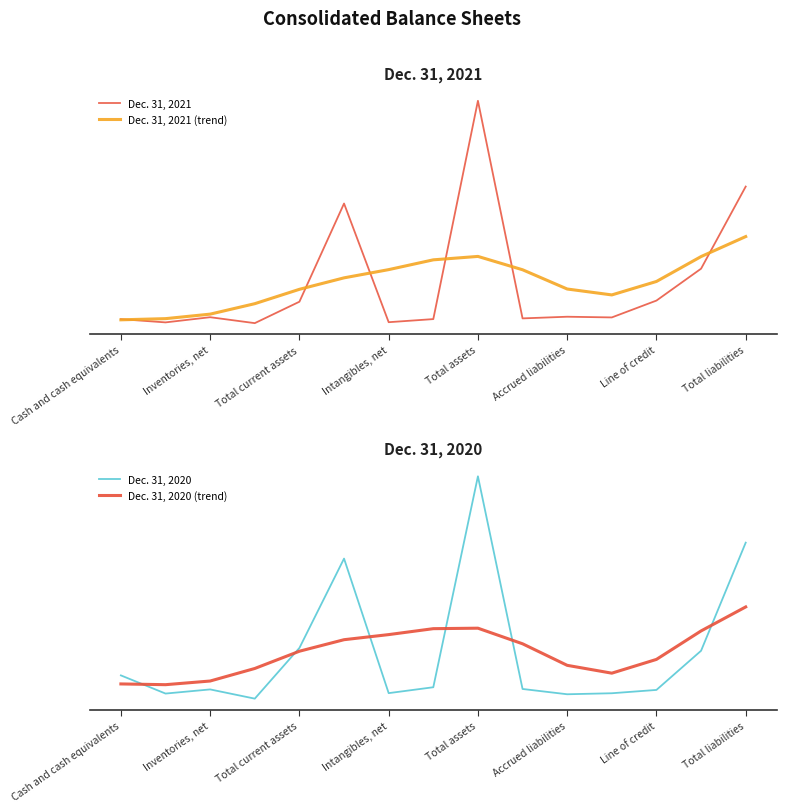

How many series are shown in this chart?

4